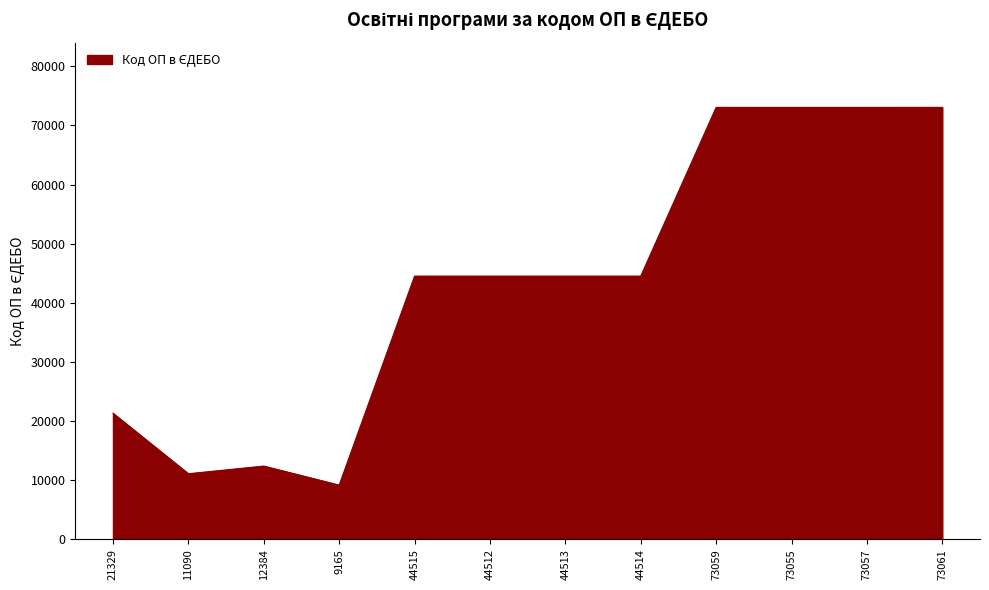

Which category has the lowest value across all series?

9165